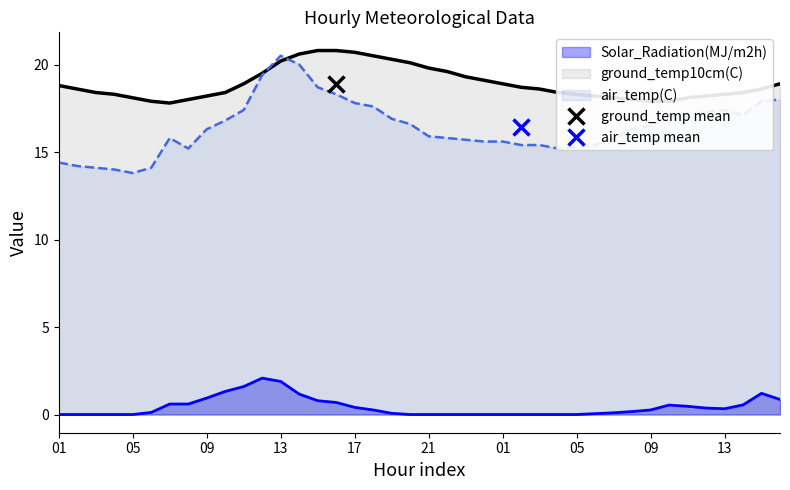

What is the sum of all air_temp(C) values?

657.6